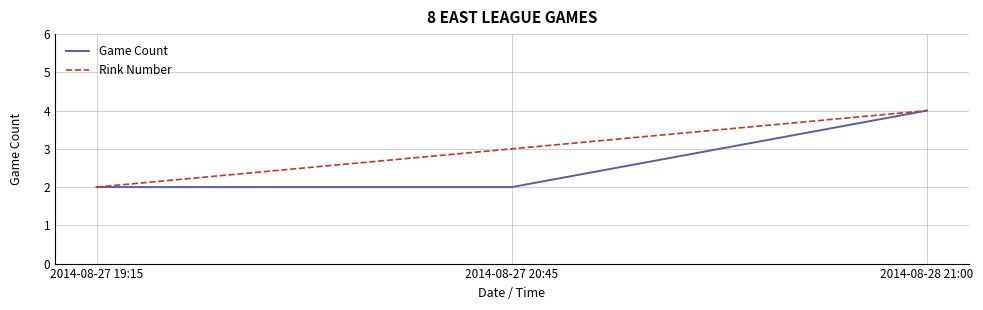

What is the maximum value shown in the chart?

4